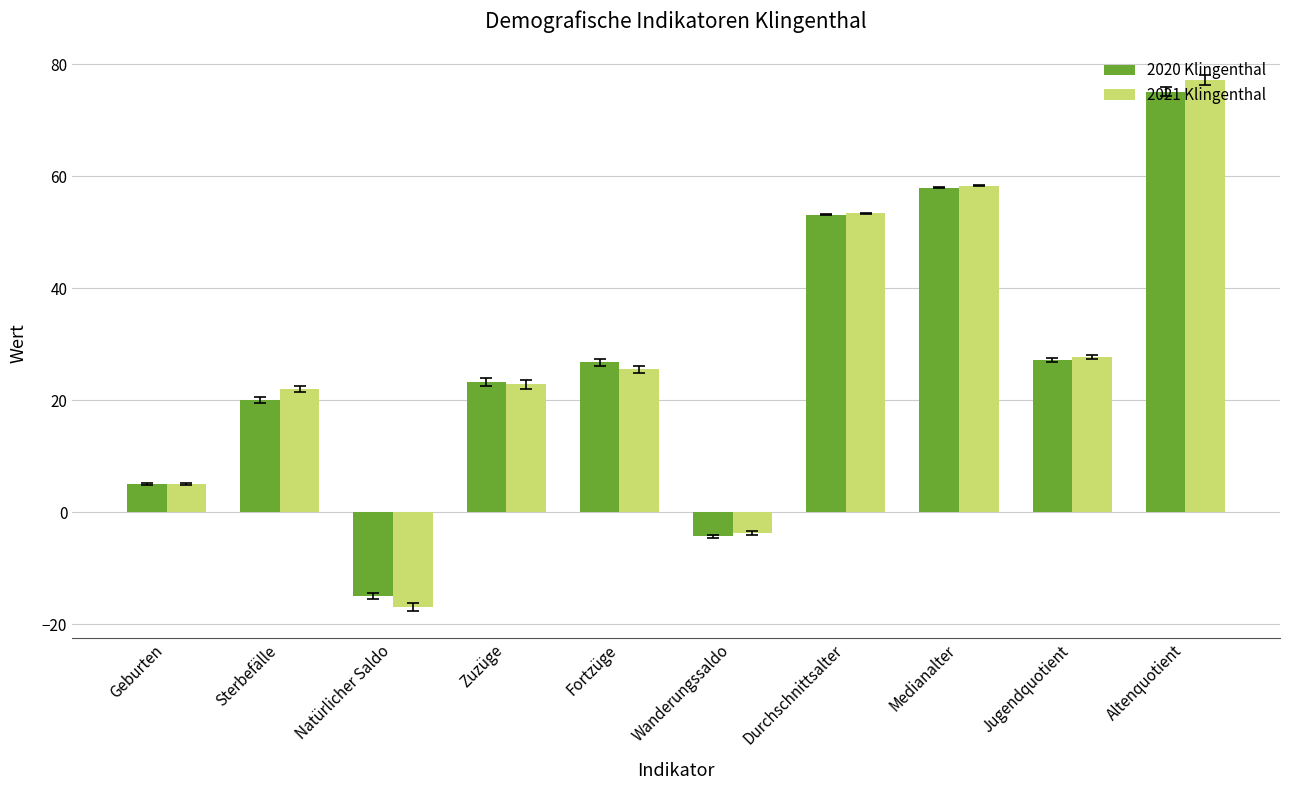

Rank the series at Sterbefälle from lowest to highest value.

2020 Klingenthal, 2021 Klingenthal